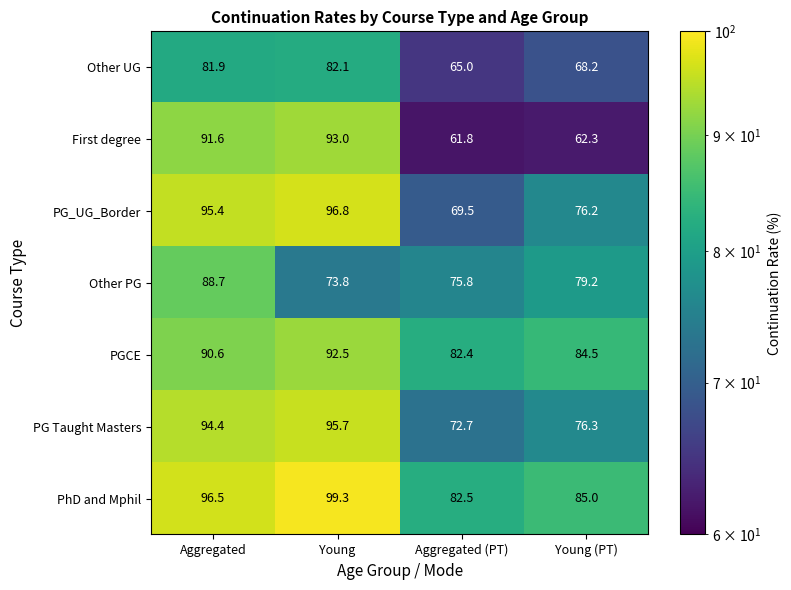

What is the sum of all PG_UG_Border values?

337.9